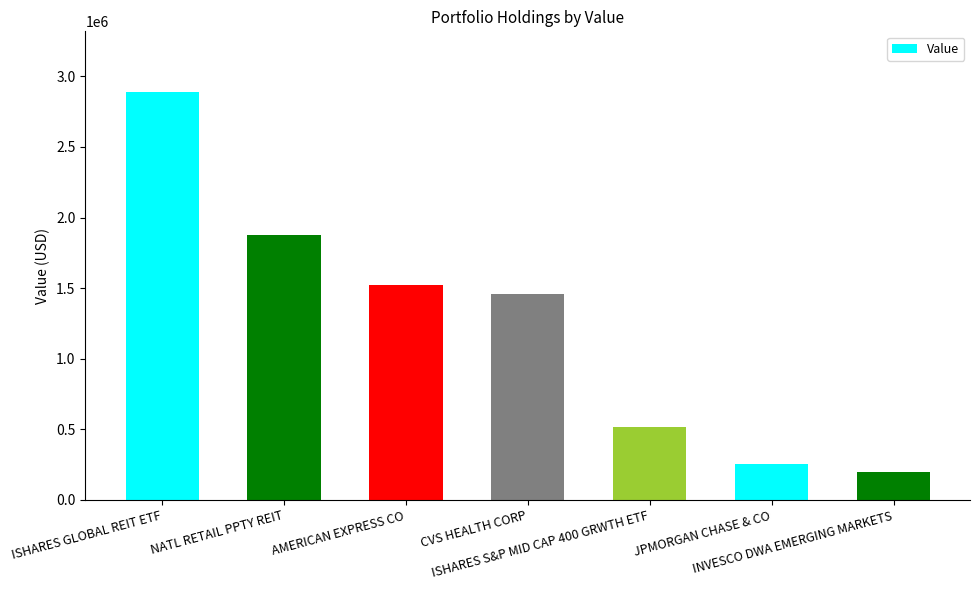

How many data points are less than 1460000?

3